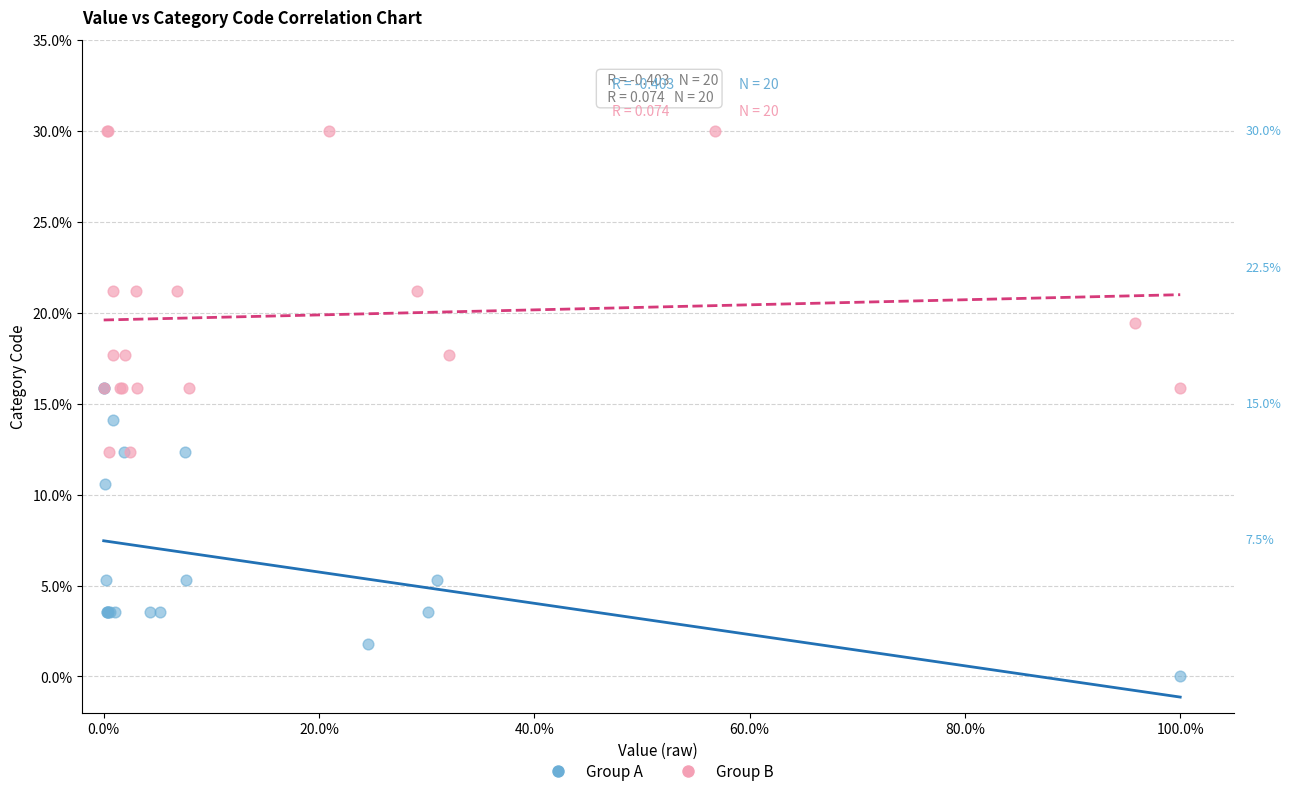

Which series reaches the maximum Y coordinate?

Group B